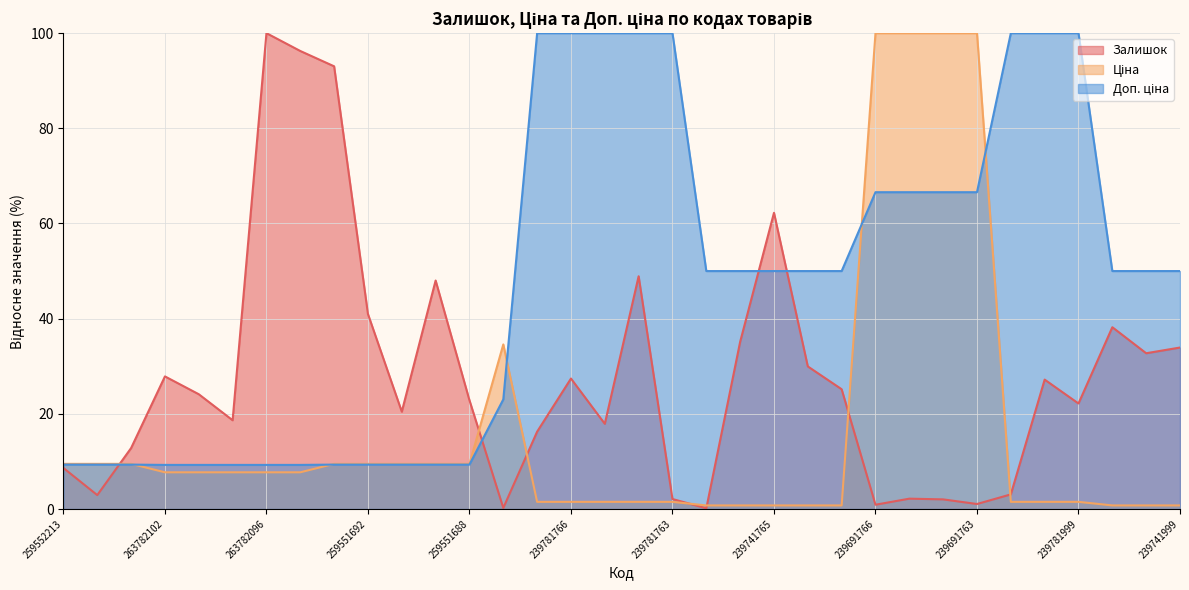

At how many categories does at least one series exceed 61?

16